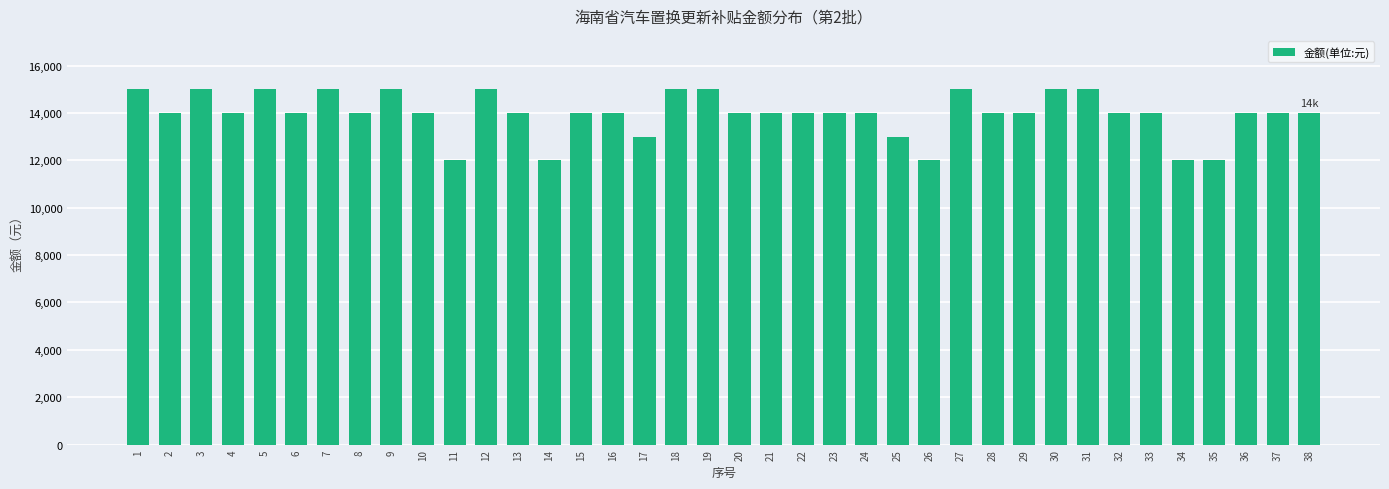

Are the bars horizontal?

No